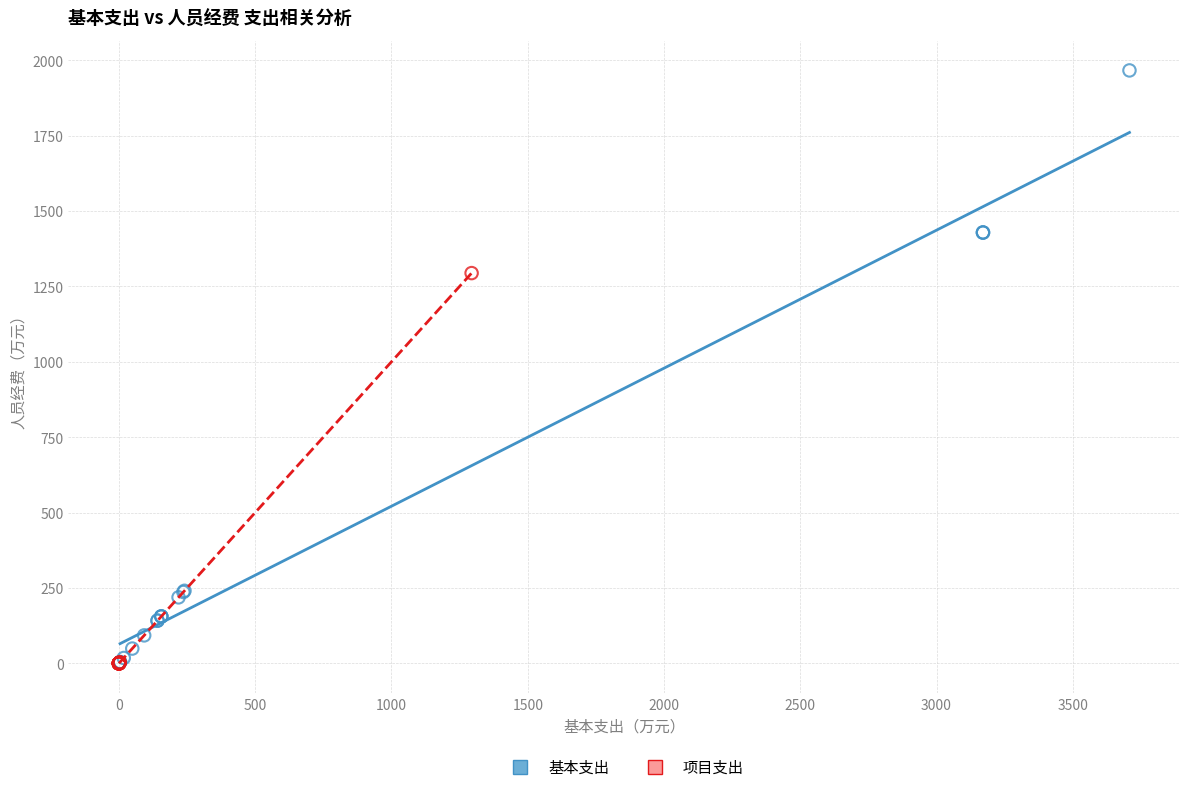

Which series has the widest spread of Y values?

基本支出